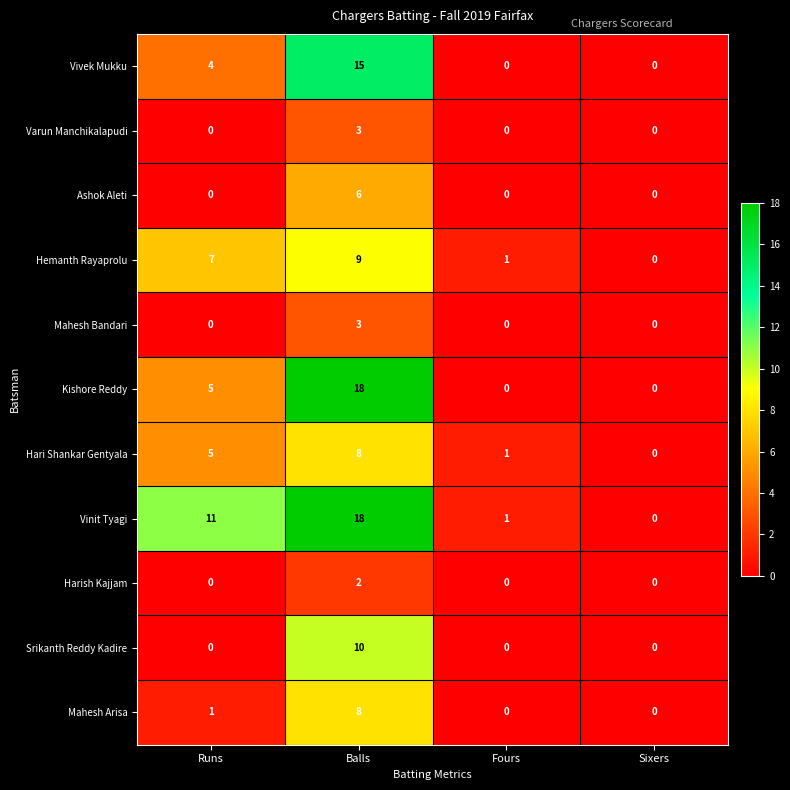

Count the Varun Manchikalapudi values in the range 0 to 3.

4